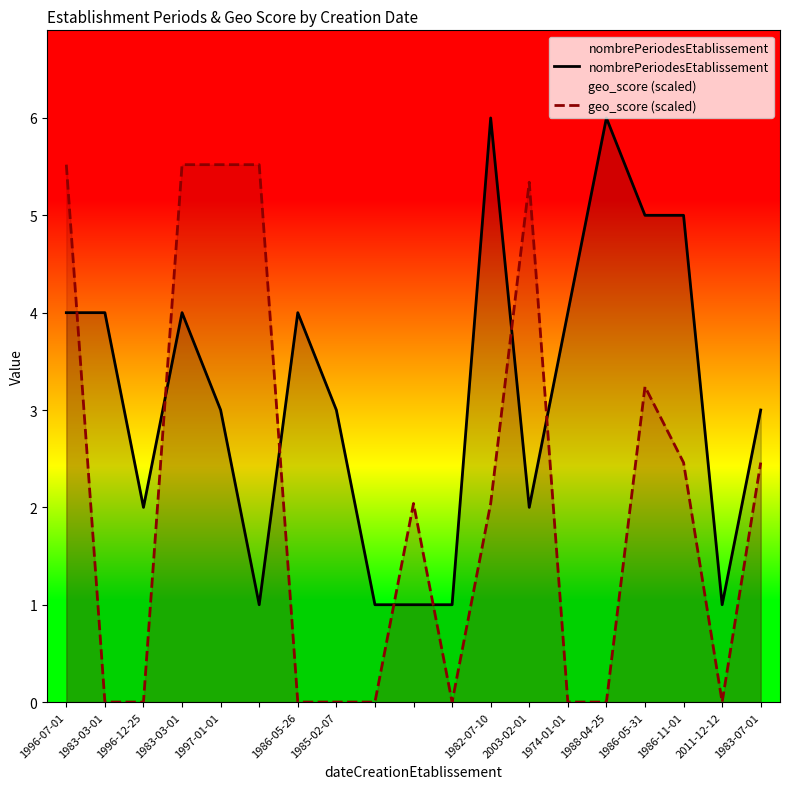

Which series changed the most between 1974-01-01 and 2011-12-12?

nombrePeriodesEtablissement